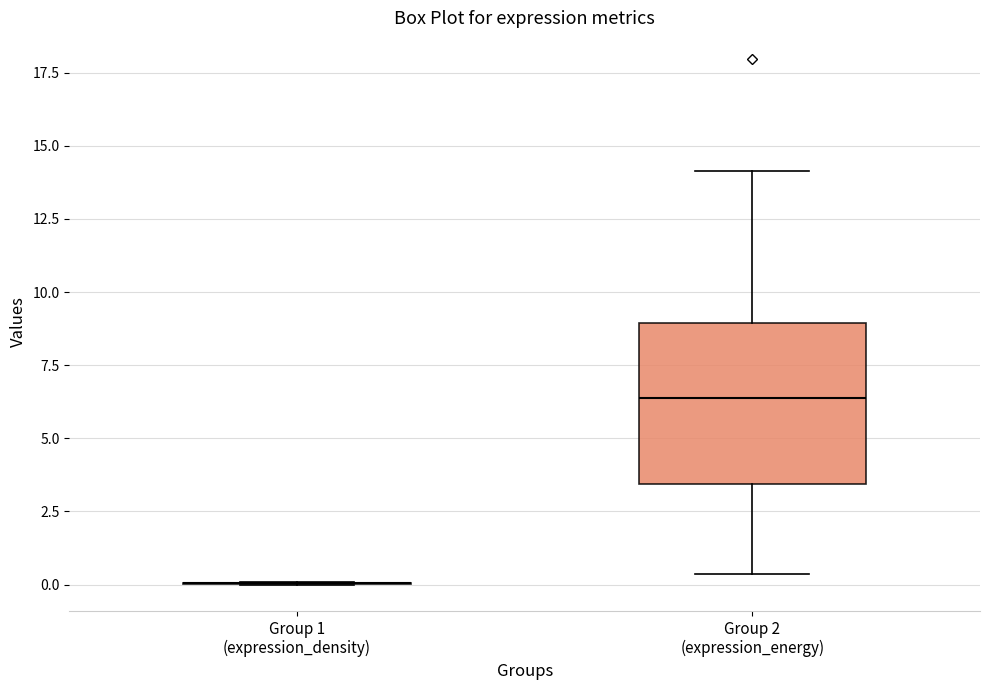

Which box is the tallest, from its lower edge to its upper edge?

Group 2 (expression_energy)